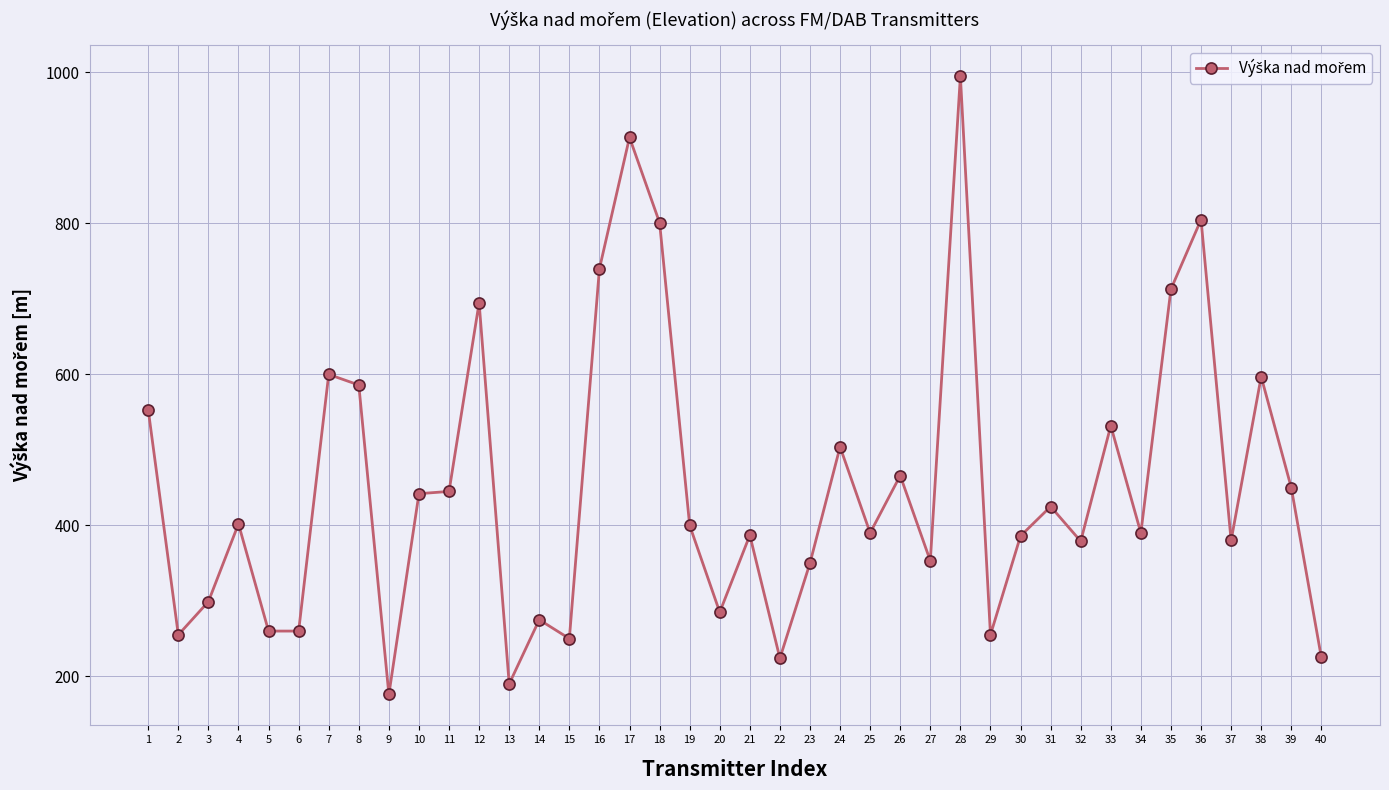

What is the value of the 35th point from the left?

713